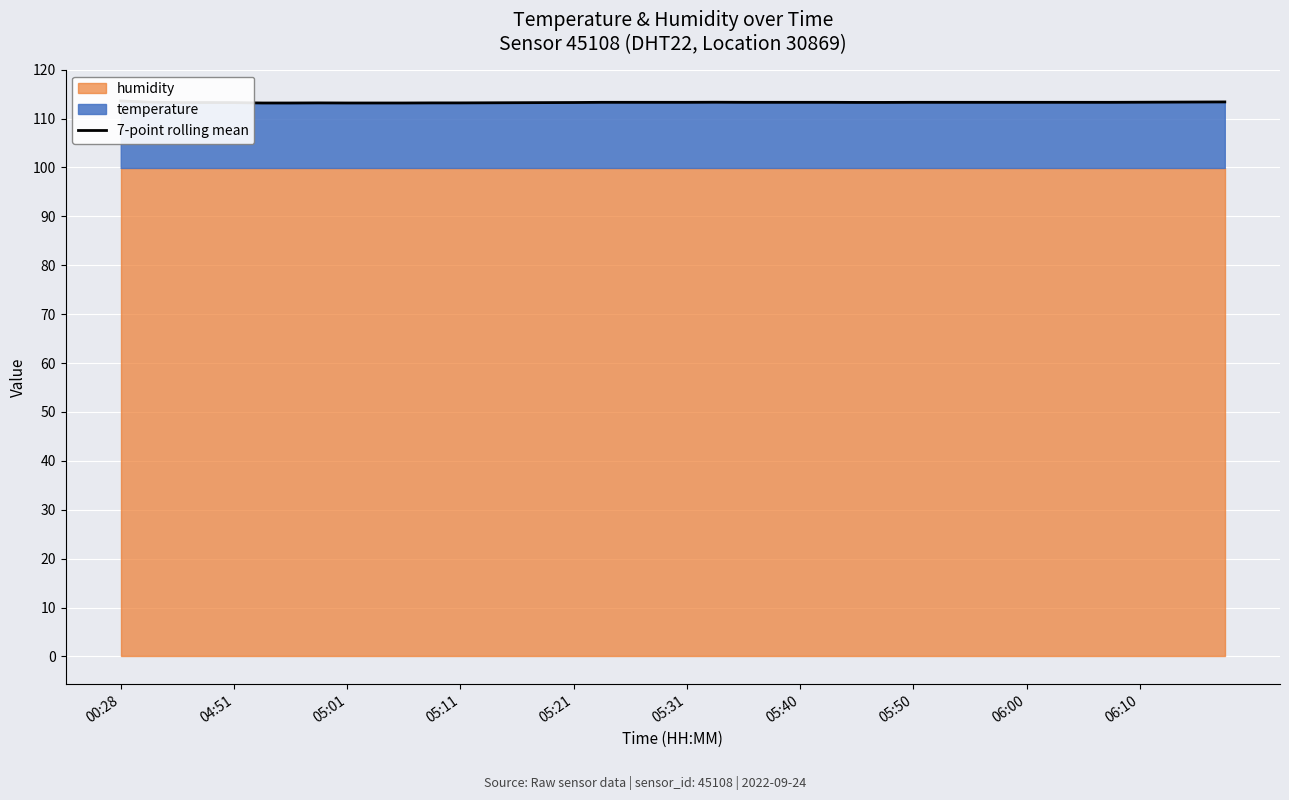

What is the sum of the values at 05:11 and 22?

226.6